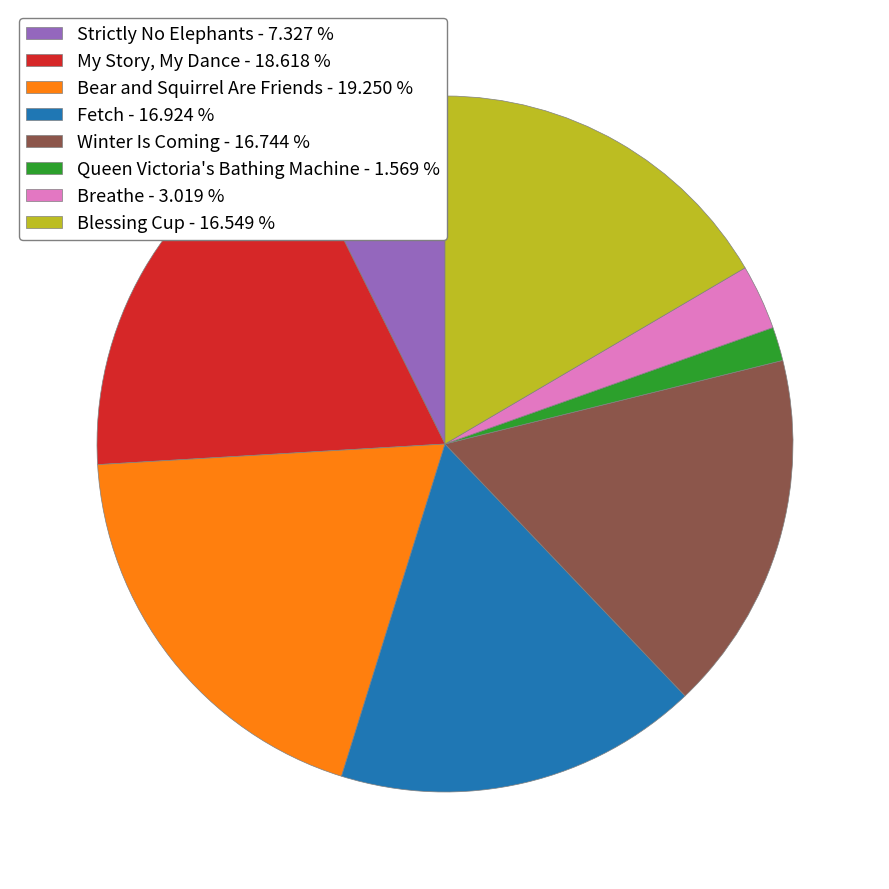

Which category has the biggest portion of the pie?

Bear and Squirrel Are Friends